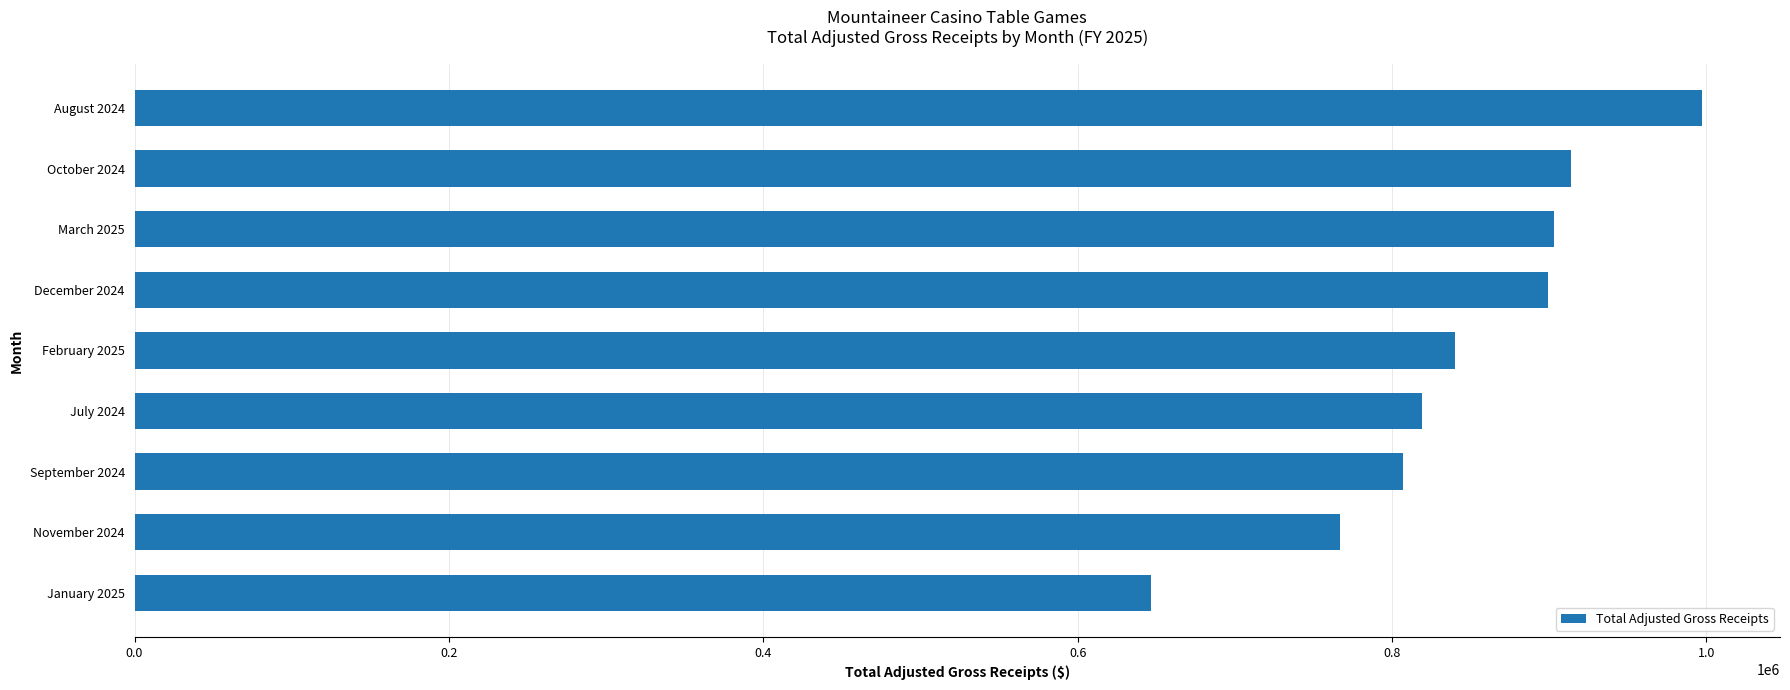

The value at July 2024 is 1175411.8. True or false?

False